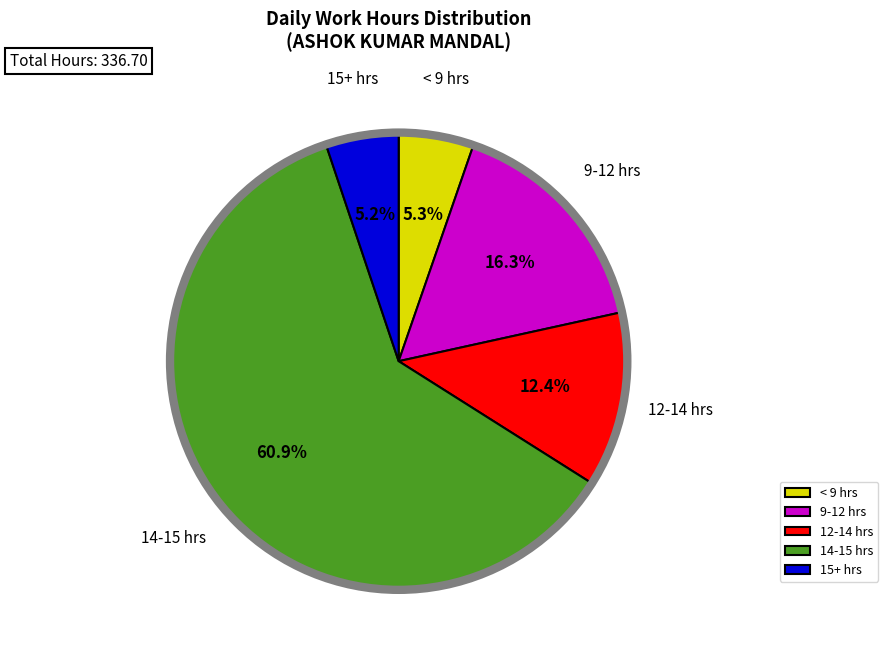

Is < 9 hrs the majority of the pie?

No